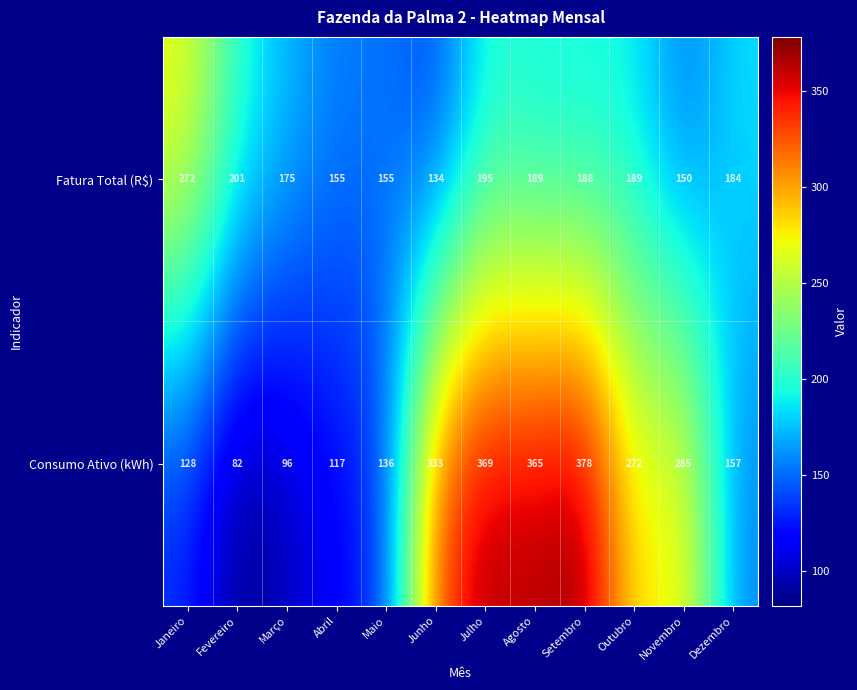

Read the Fatura Total (R$) value at Outubro.

189